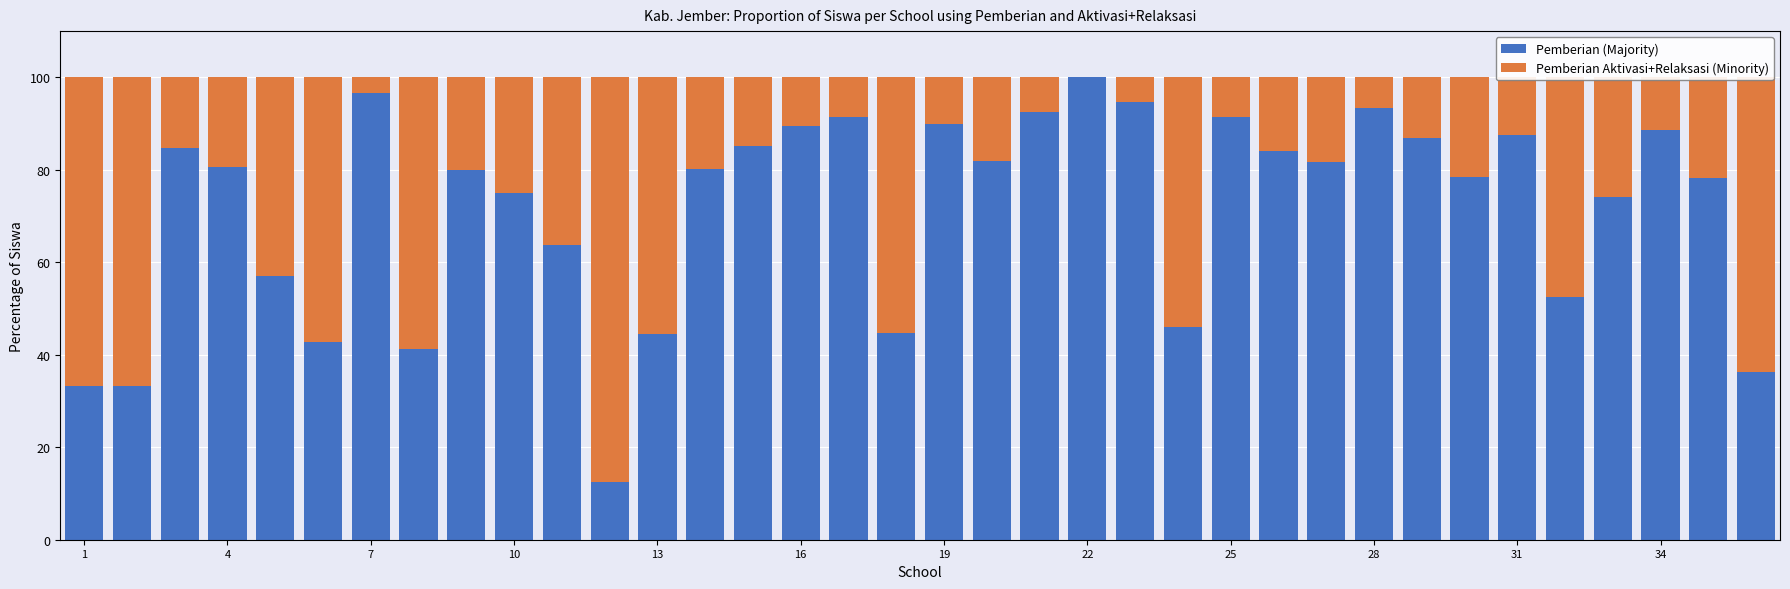

How many categories are shown in the chart?

36